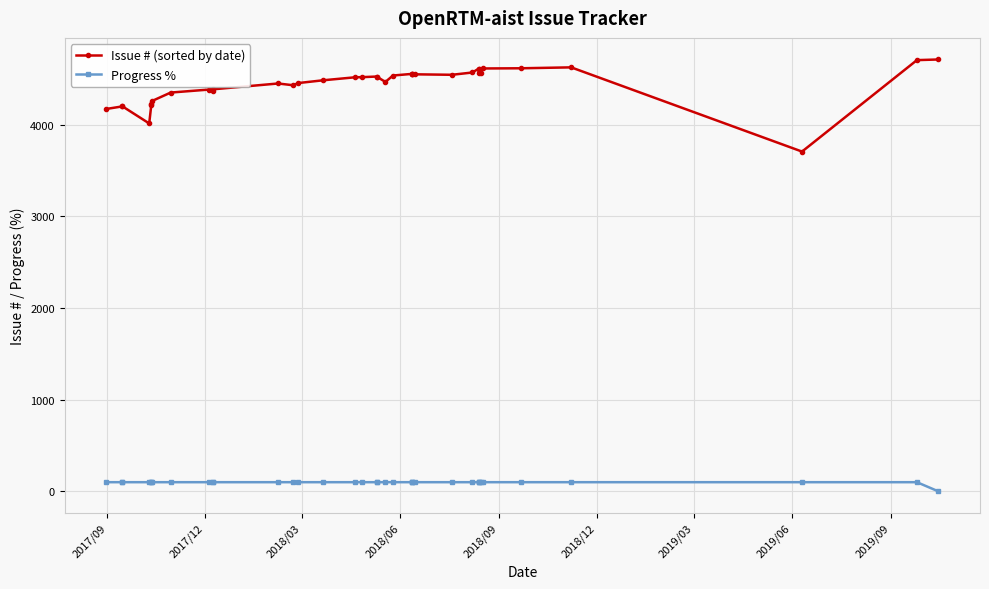

What is the minimum value for Issue # (sorted by date)?

3708